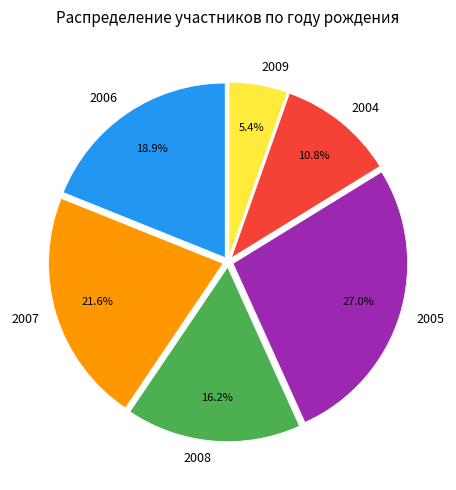

What portion of the pie excludes 2005?

73.0%